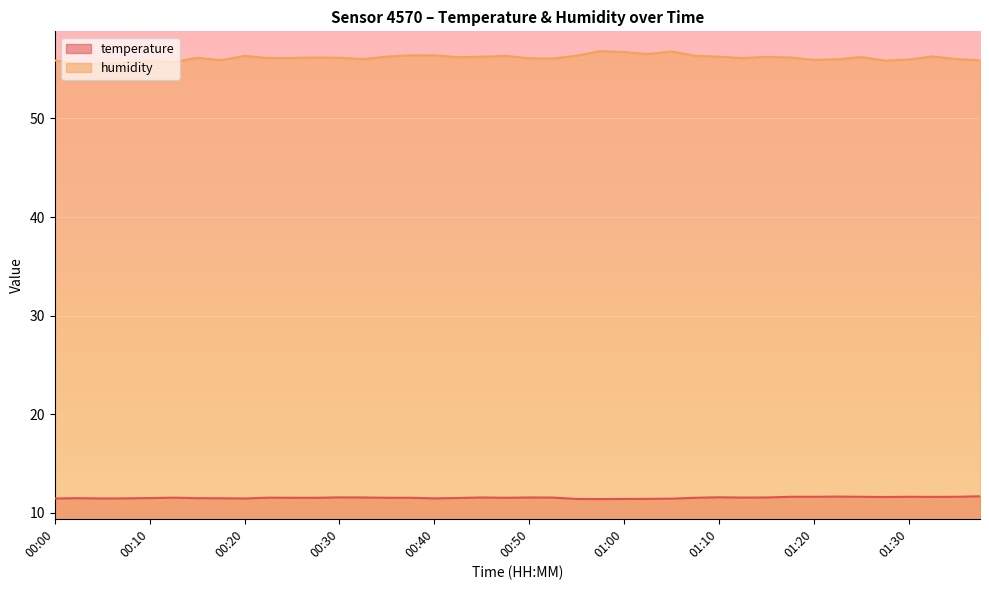

What is the sum of all humidity values?

2245.7